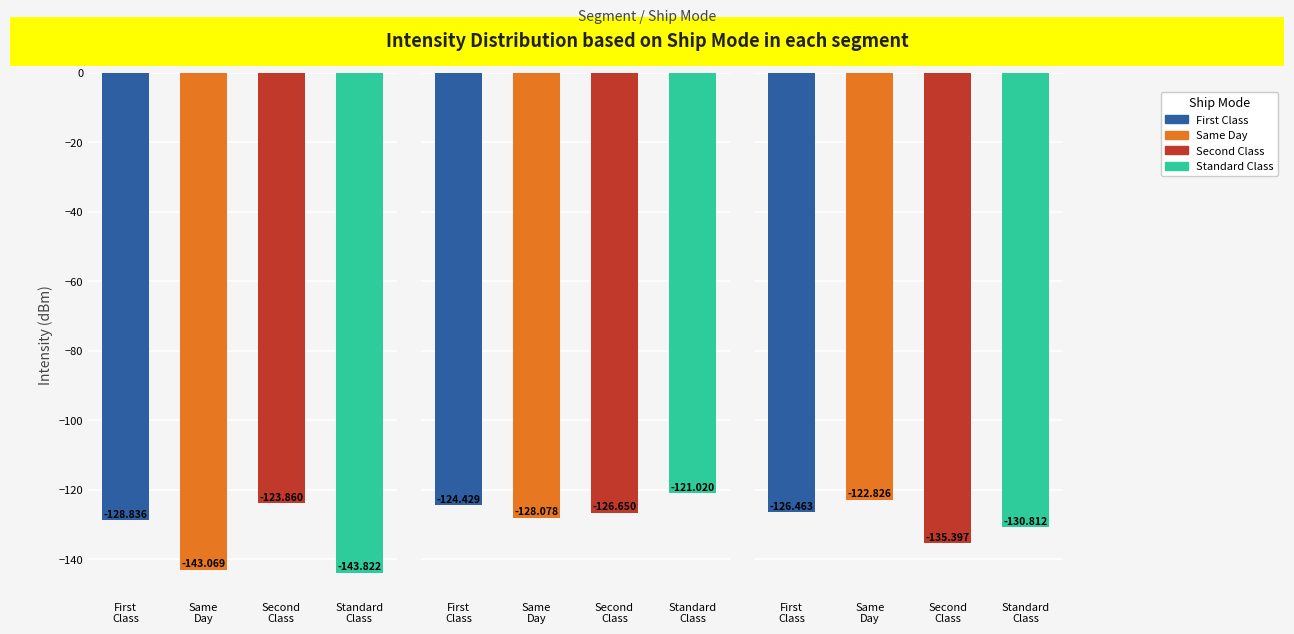

How many bars are there in total?

12